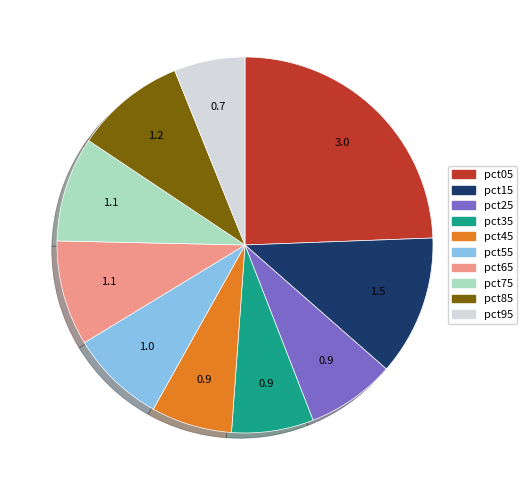

Count the number of slices in the pie.

10